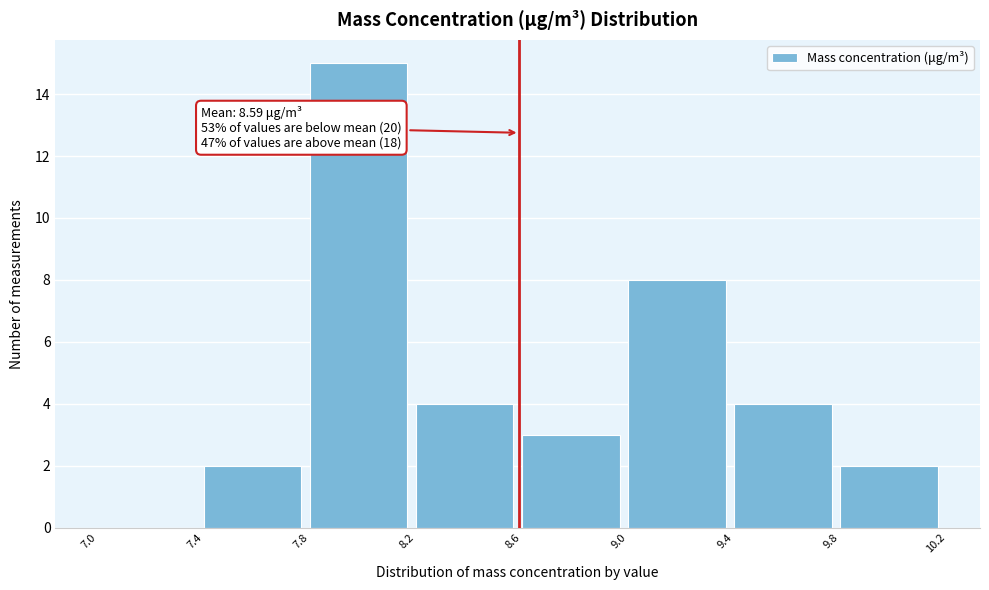

Over which range of the x-axis is the bar tallest?

7.8 to 8.2